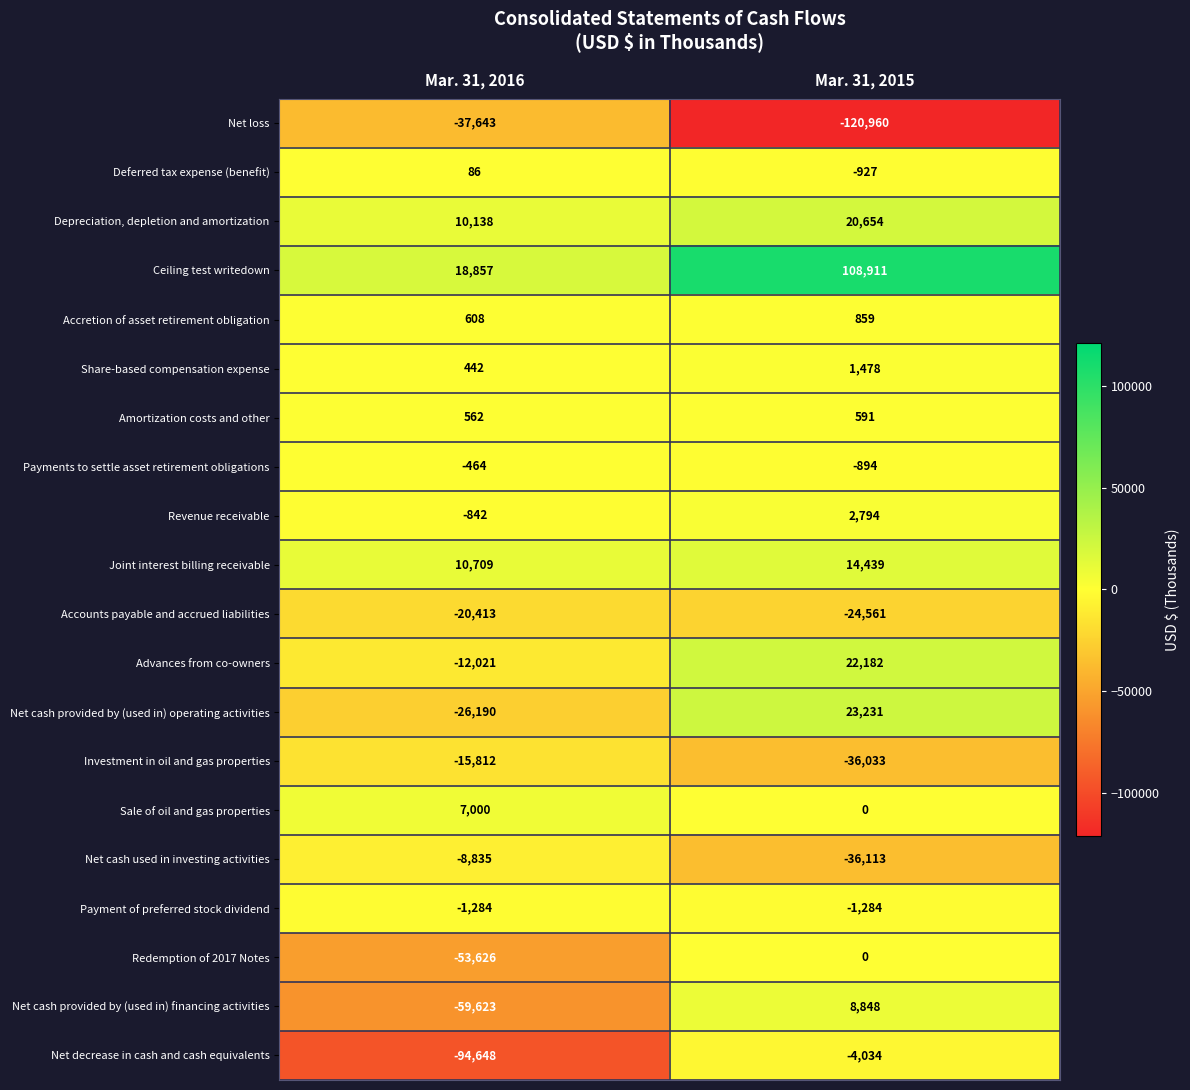

The Advances from co-owners series shows 22182 at Mar. 31, 2015. True or false?

True